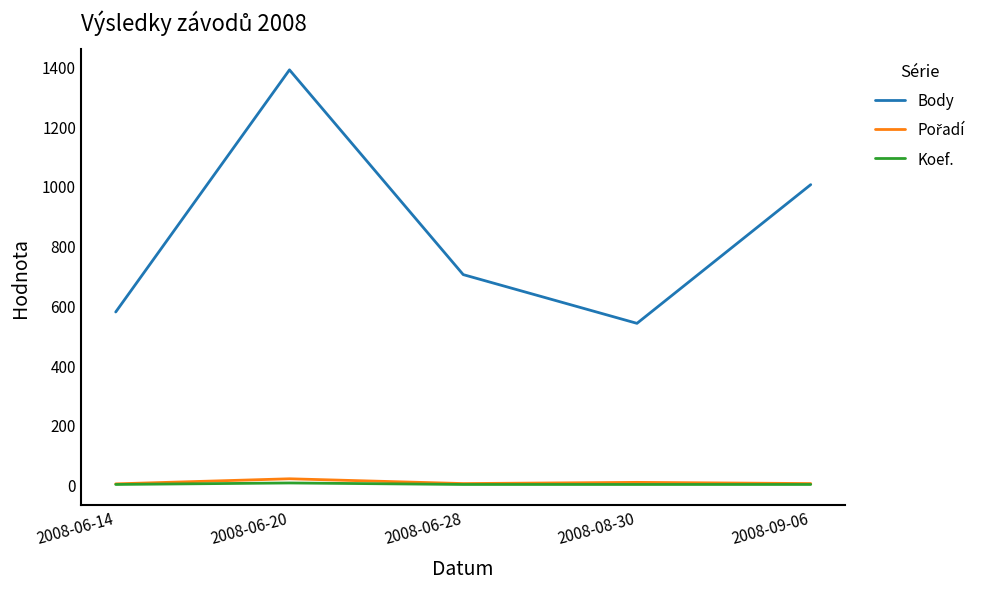

How many lines are shown in the chart?

3